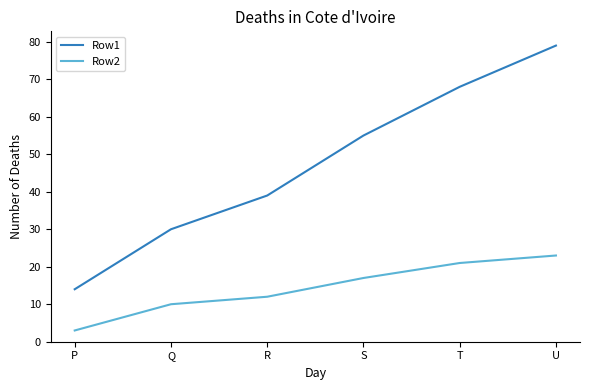

Which series has the widest spread of values?

Row1